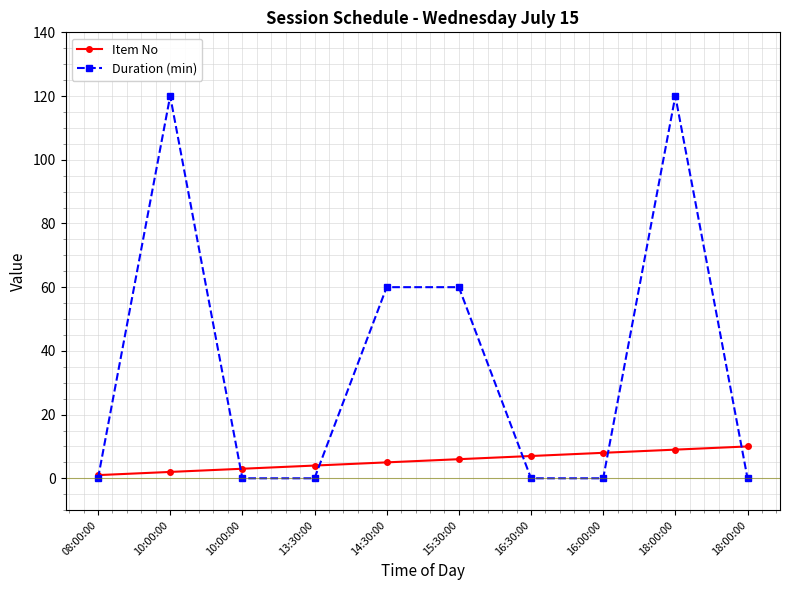

How many categories are shown in the chart?

10